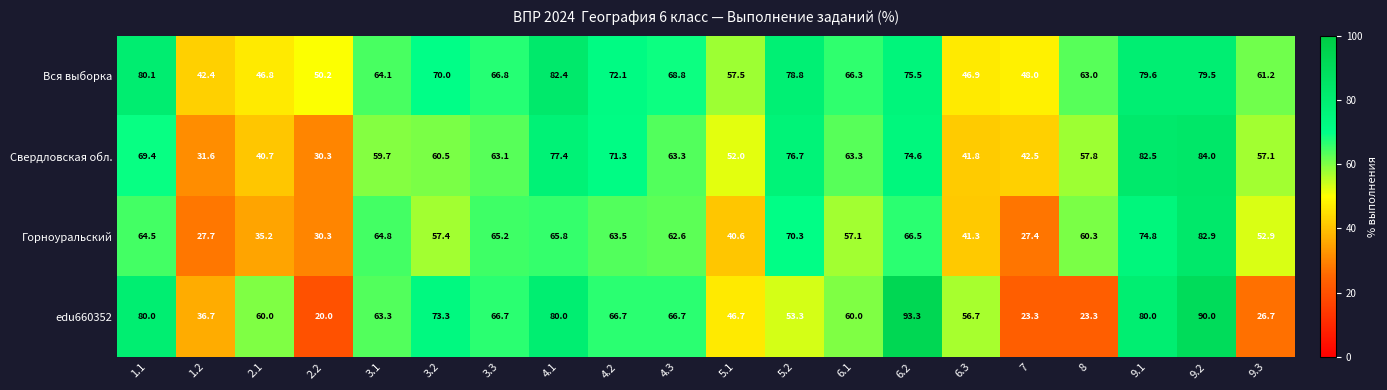

What is the maximum value shown in the chart?

93.3